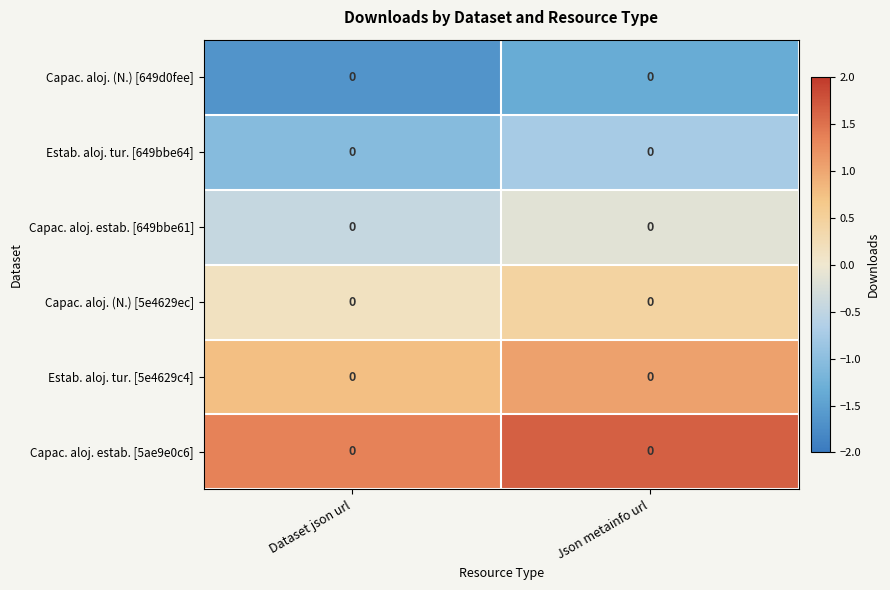

What is the minimum value shown in the chart?

-1.6